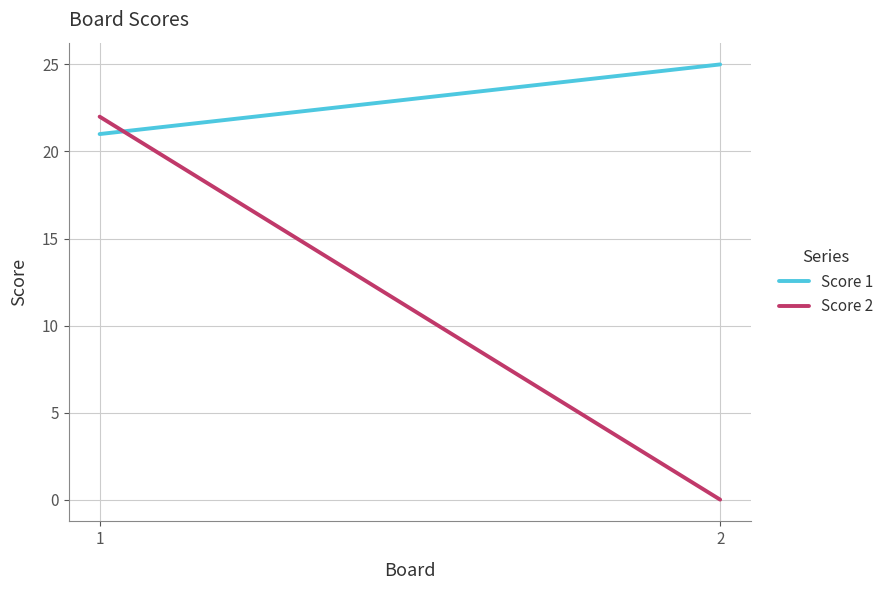

Is it true that Score 1 equals 21 at 1?

True